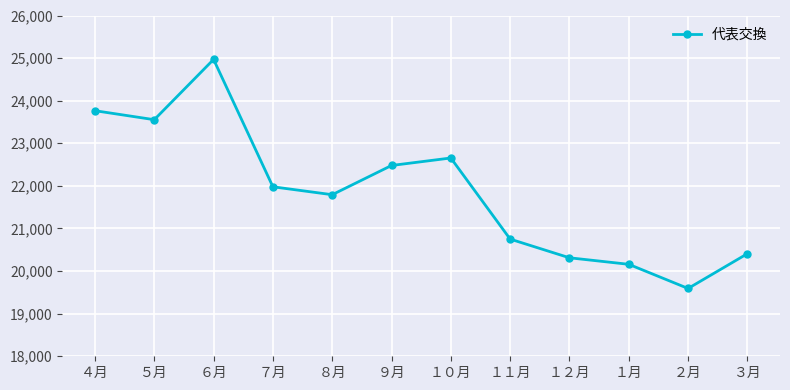

True or false: the data shows 22655 at １０月.

True